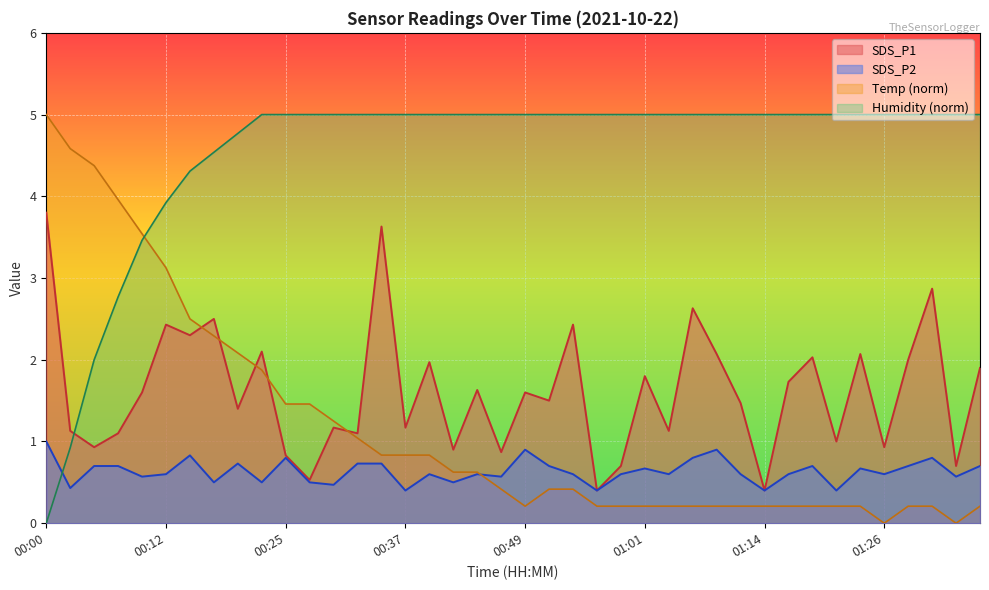

At which category does SDS_P2 reach its first local peak?

00:15